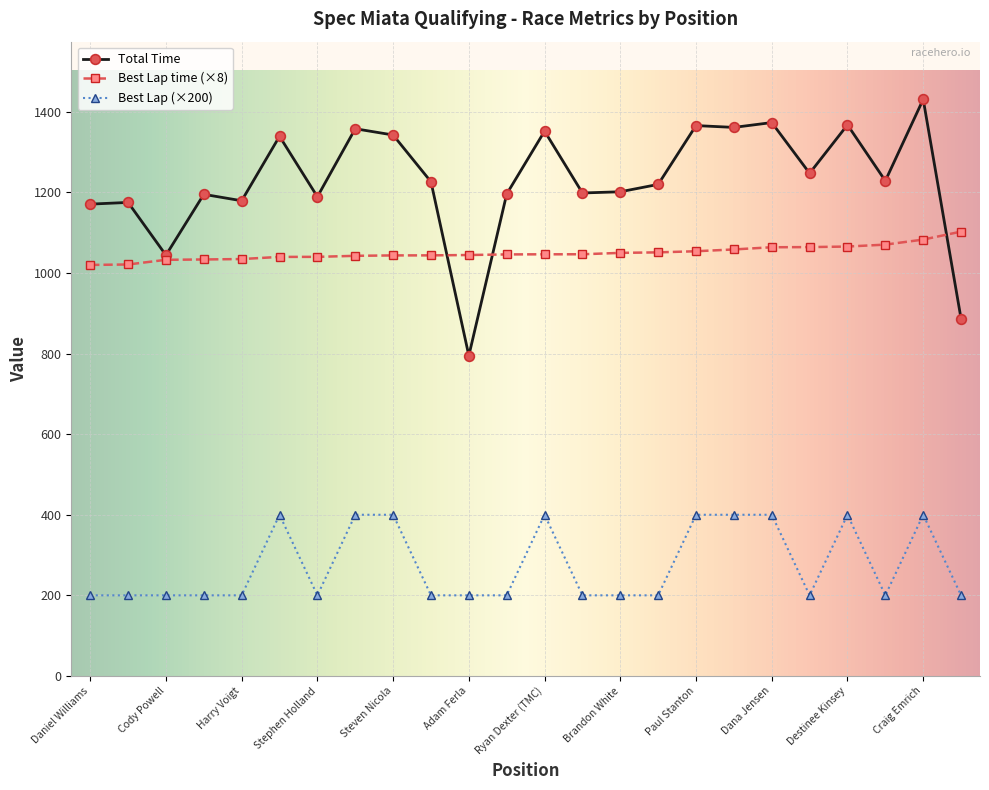

What is the value of the Total Time point at the 12th from the left?

1196.2